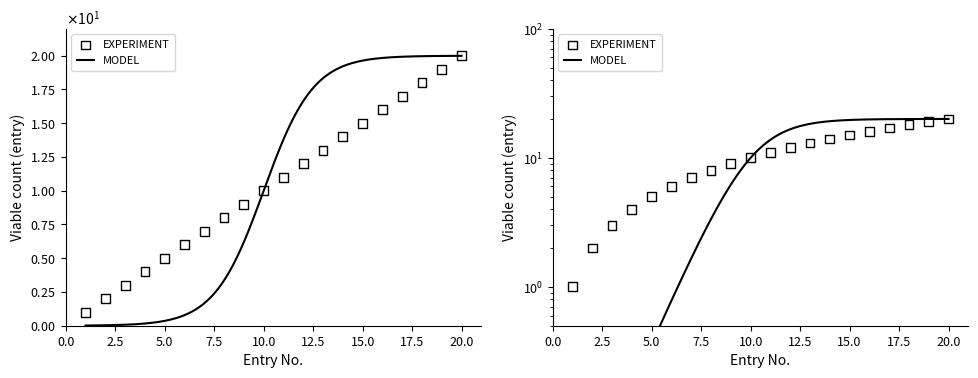

Which series reaches the maximum Y coordinate?

EXPERIMENT